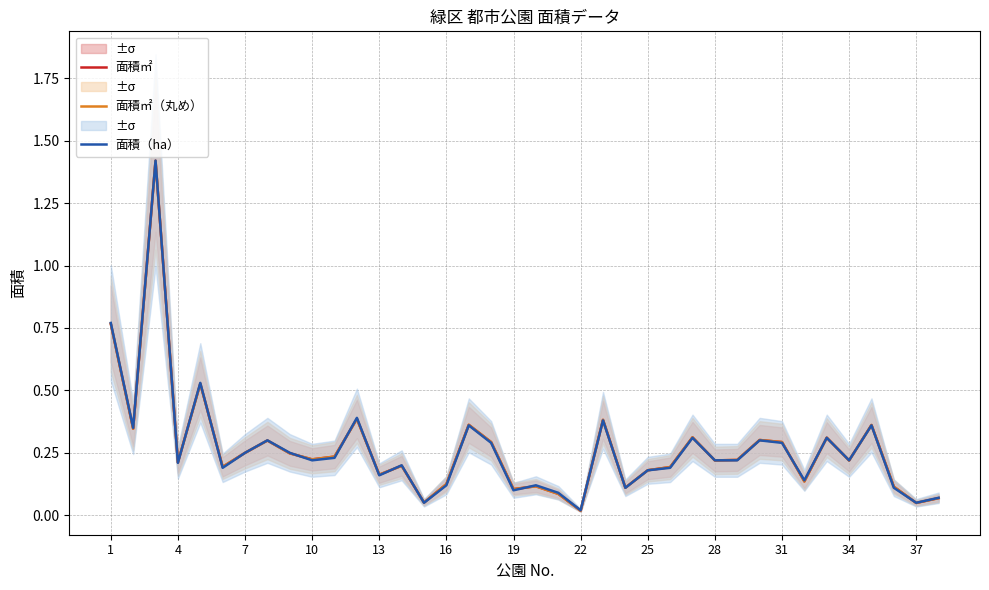

The 面積（ha） series shows 0.5 at 31. True or false?

False